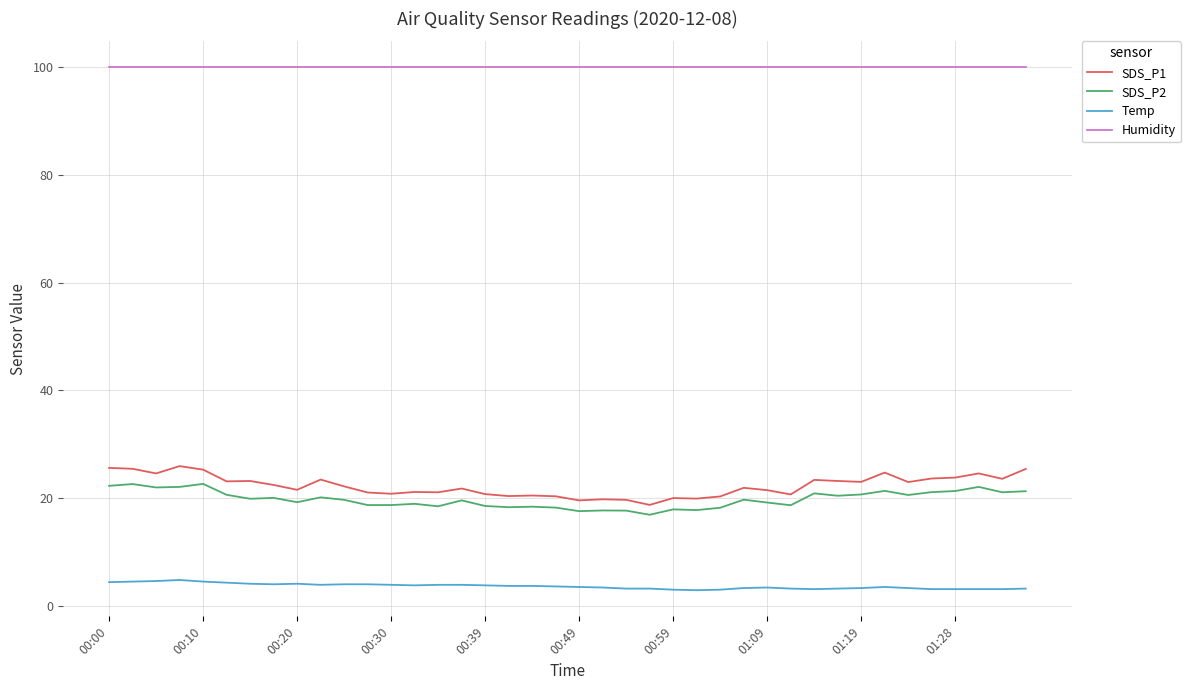

What is the maximum value for SDS_P2?

22.6